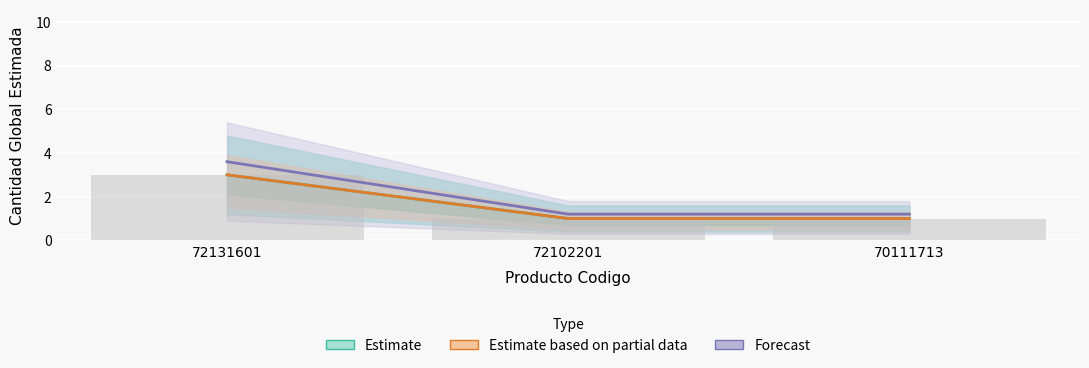

What is the value of the Estimate based on partial data bar at the 3rd from the left?

1.0